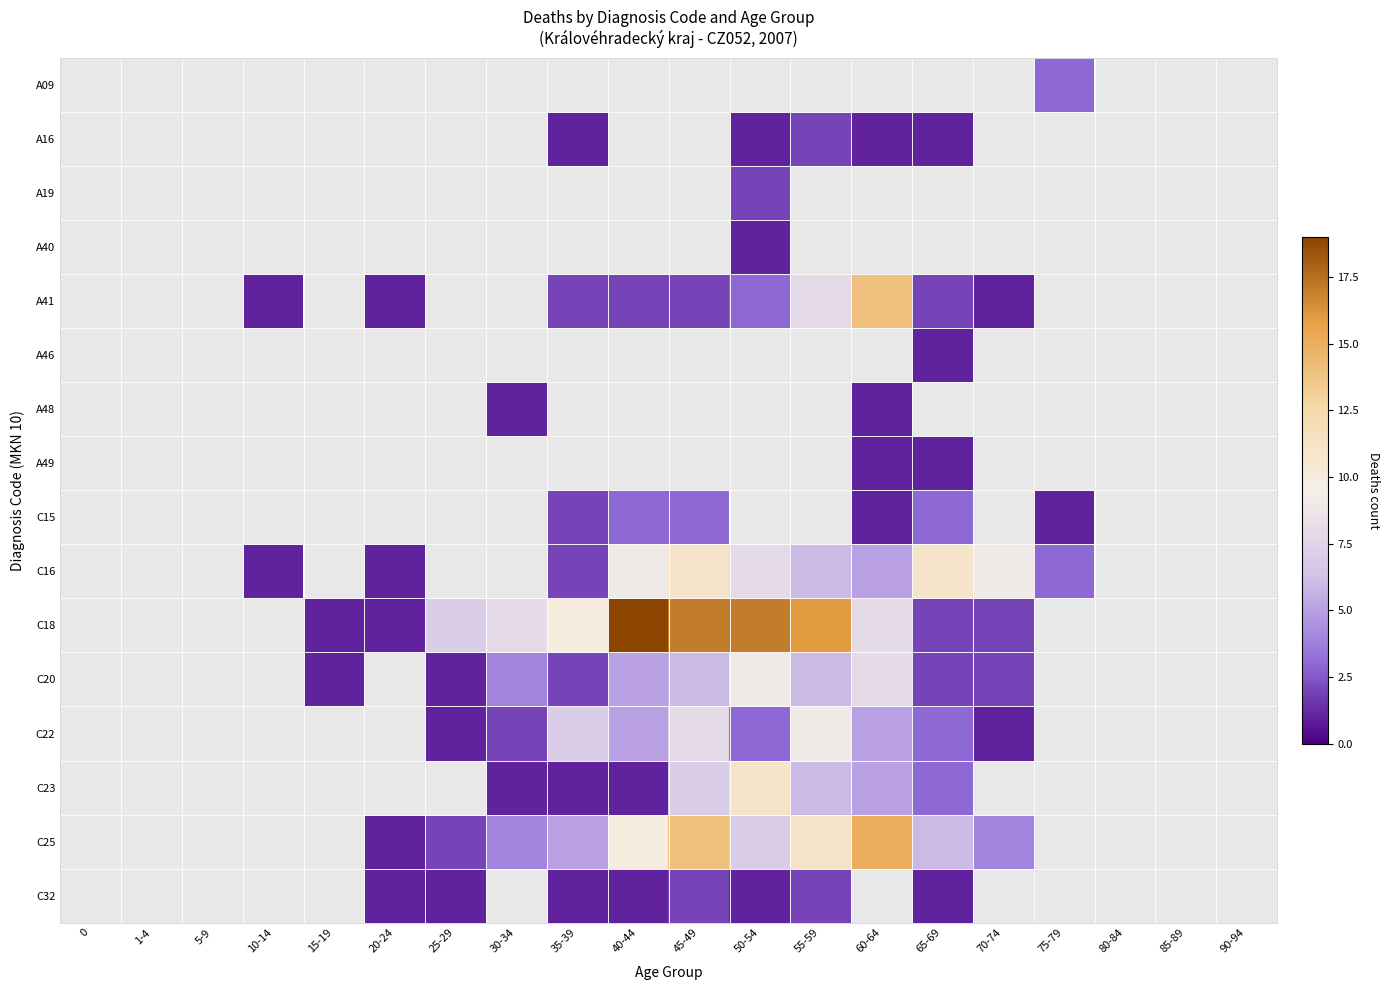

At 1-4, list the series in order from smallest to largest.

A09, A16, A19, A40, A41, A46, A48, A49, C15, C16, C18, C20, C22, C23, C25, C32